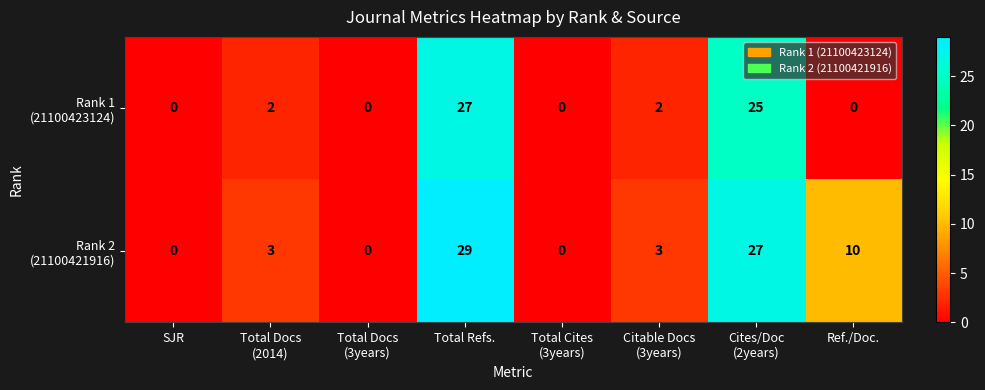

At which category does the chart reach its peak across all series?

Total Refs.